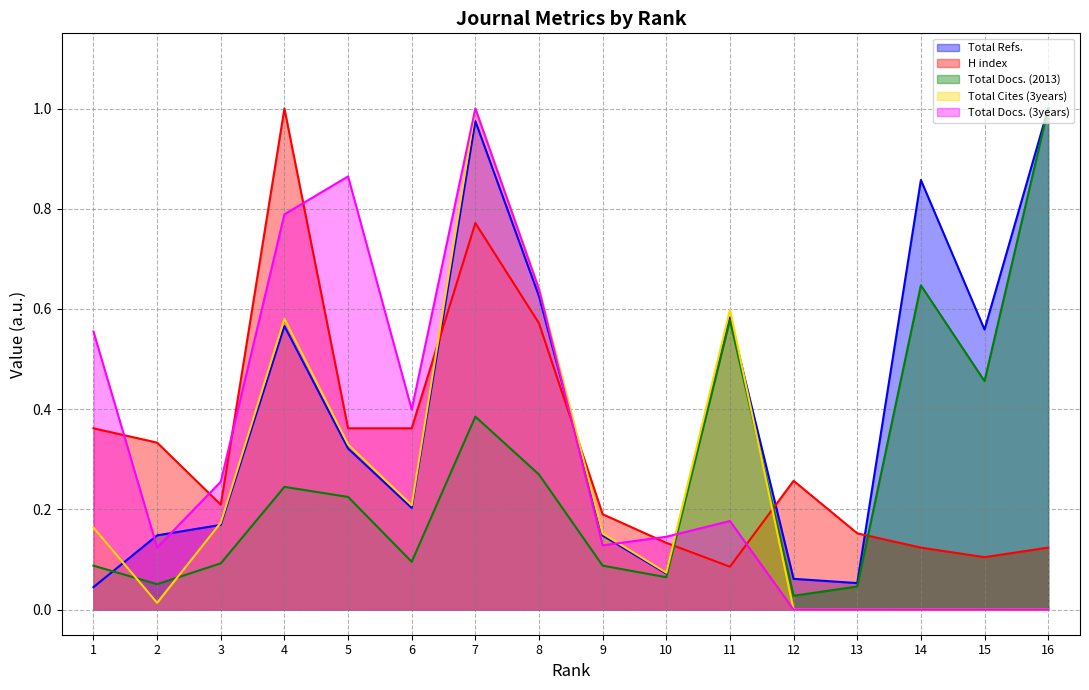

The Total Docs. (2013) series shows 0.2 at 4. True or false?

True